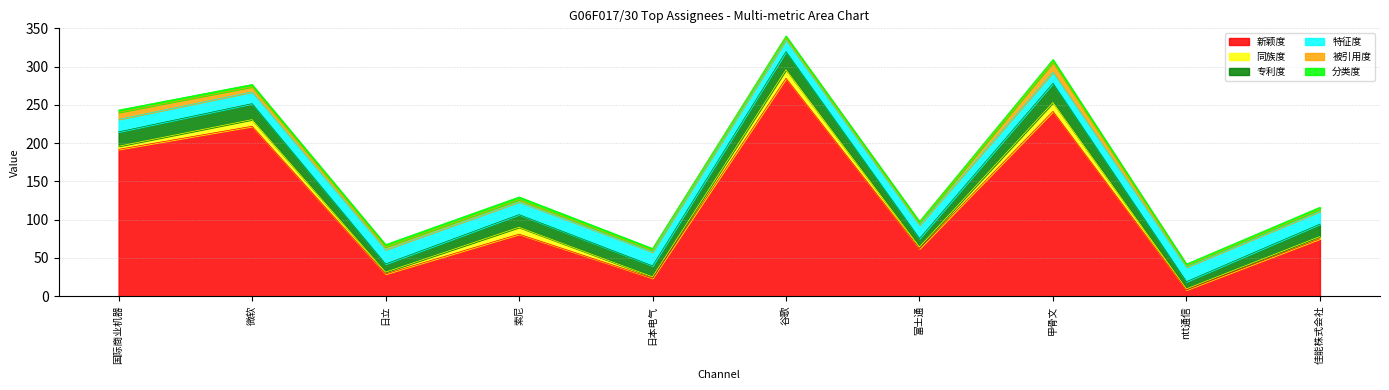

How many lines are shown in the chart?

6